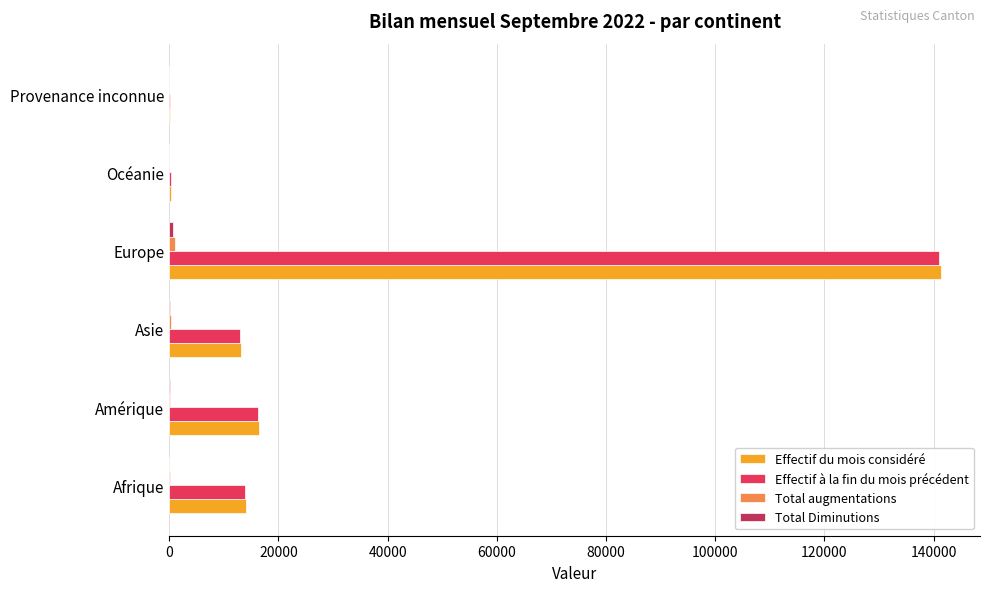

Where is Effectif du mois considéré nearest to the value 70813?

Amérique